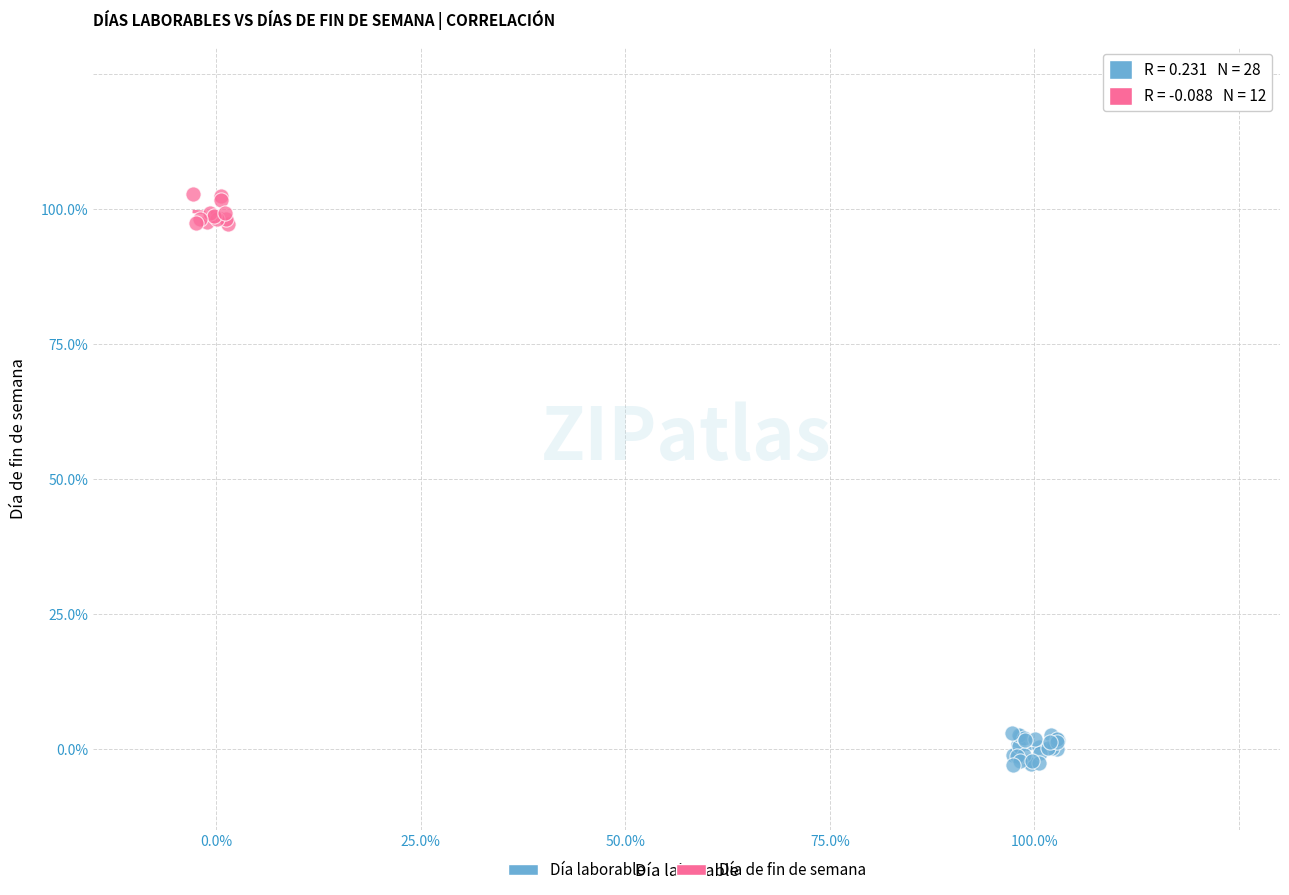

What are all the series names shown in the legend?

Día laborable, Día de fin de semana